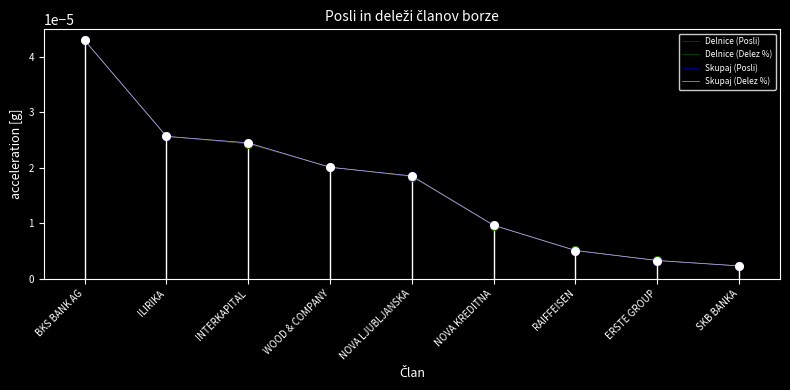

Between BKS BANK AG and SKB BANKA, which series saw the biggest shift?

Delnice (Delez %)